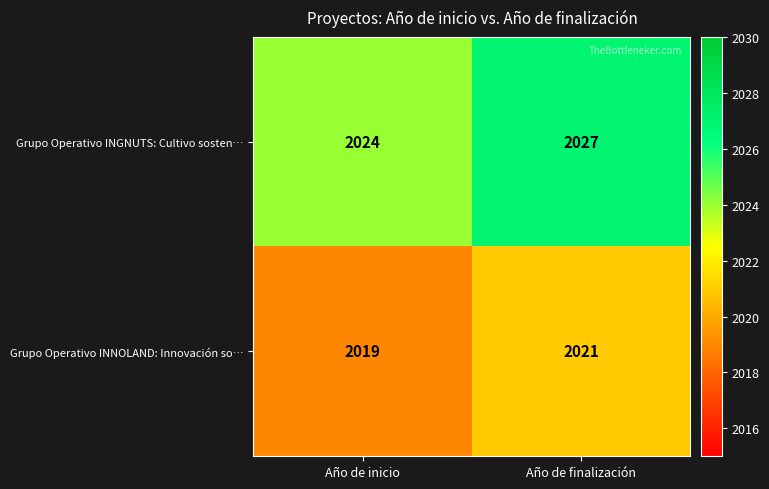

At how many categories does at least one series exceed 2021?

2